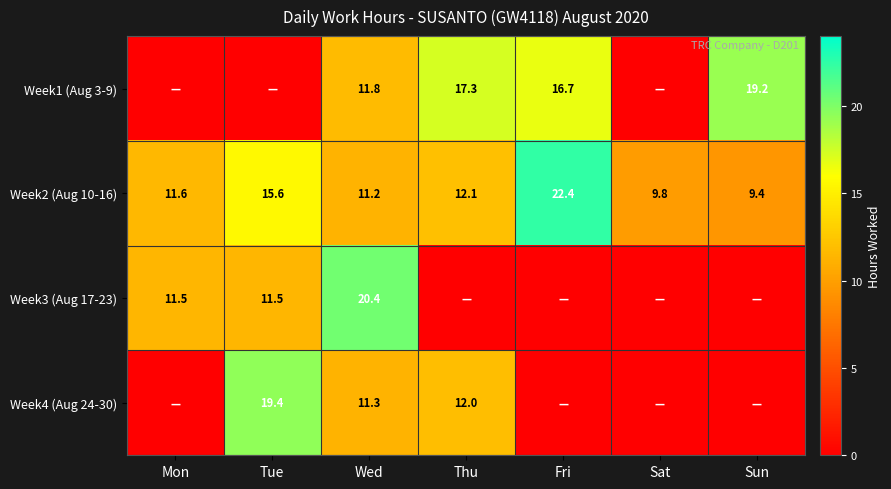

Is it true that Week1 (Aug 3-9) equals 17.3 at Thu?

True